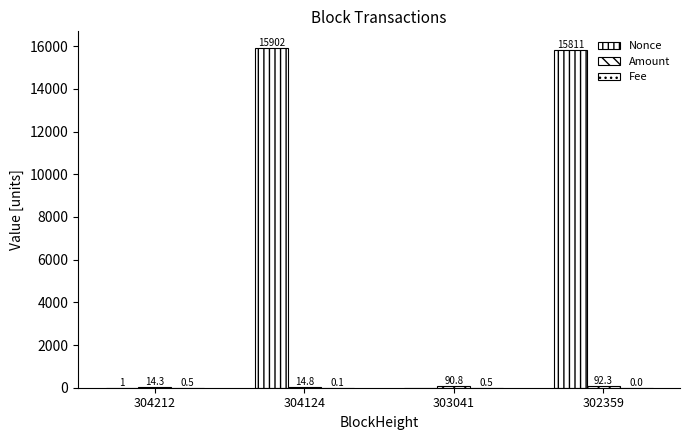

Rank the series by their maximum value, from highest to lowest.

Nonce, Amount, Fee